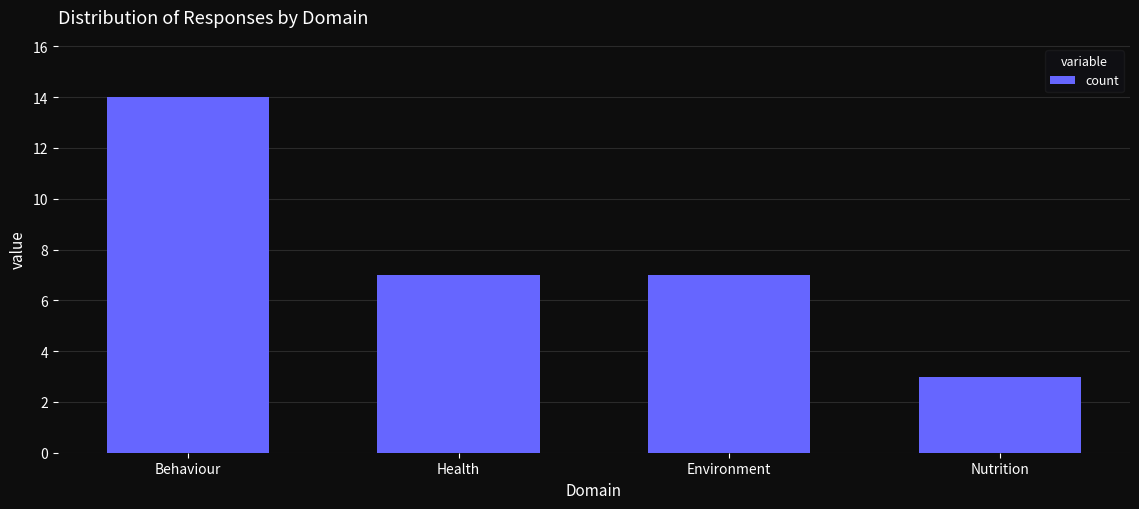

What is the minimum value shown in the chart?

3